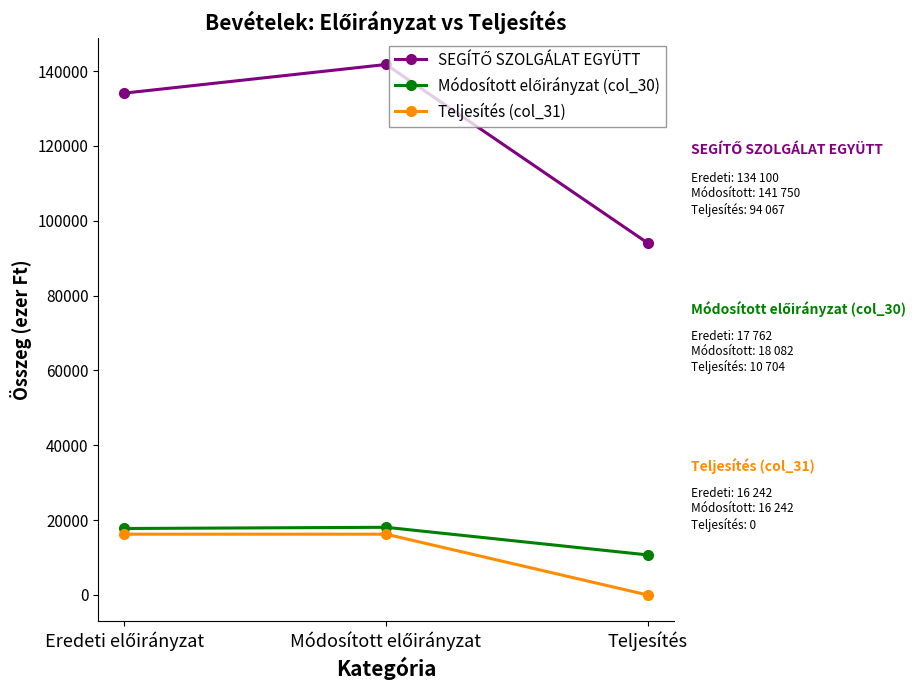

At which category does the chart reach its minimum across all series?

Teljesítés